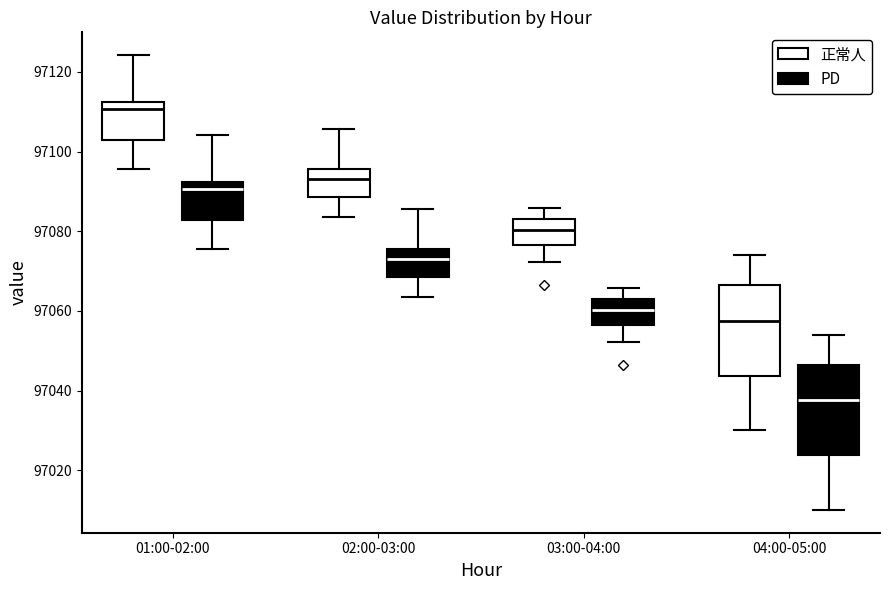

Reading left to right, read every box against the y-axis: the position of its median line, the range the box covers, and the ends of its whiskers. The values are not printed on the chart, so give them approximately, as read against the axis.

01:00-02:00 (正常人): median 97110, box 97102 to 97112, whiskers 97096 to 97124
01:00-02:00 (PD): median 97090, box 97082 to 97092, whiskers 97076 to 97104
02:00-03:00 (正常人): median 97094, box 97088 to 97096, whiskers 97084 to 97106
02:00-03:00 (PD): median 97074, box 97068 to 97076, whiskers 97064 to 97086
03:00-04:00 (正常人): median 97080, box 97076 to 97084, whiskers 97072 to 97086
03:00-04:00 (PD): median 97060, box 97056 to 97064, whiskers 97052 to 97066
04:00-05:00 (正常人): median 97058, box 97044 to 97066, whiskers 97030 to 97074
04:00-05:00 (PD): median 97038, box 97024 to 97046, whiskers 97010 to 97054